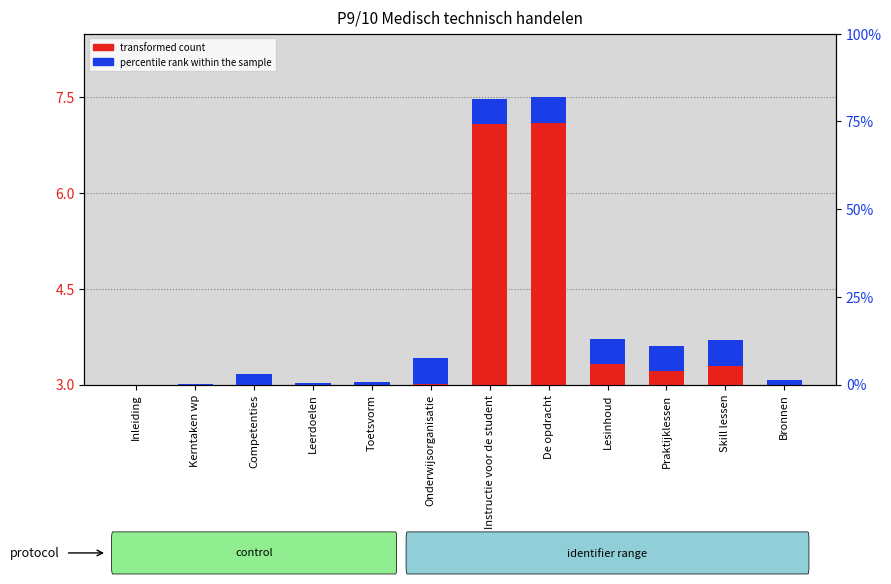

What is the minimum value for percentile rank within the sample?

0.4